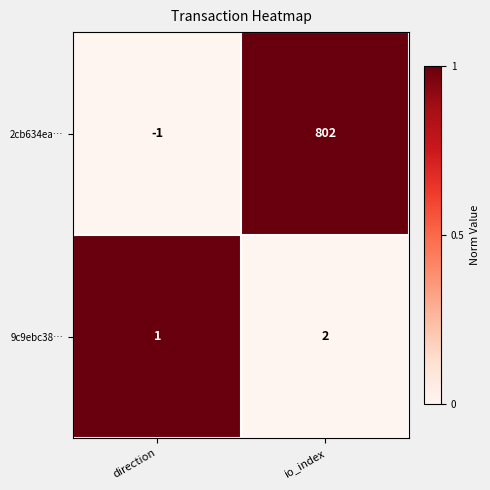

Which series has the widest spread of values?

2cb634ea…